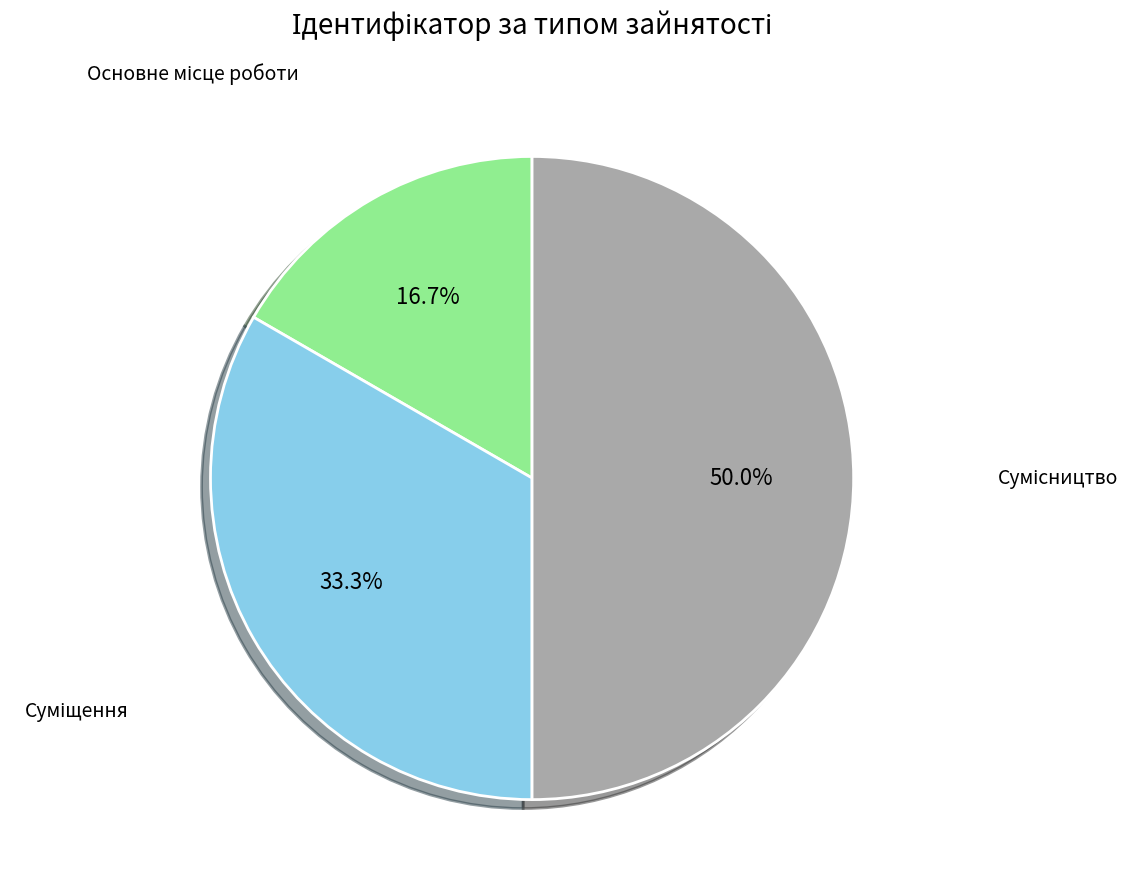

Is it true that Основне місце роботи is 2% of the pie?

False